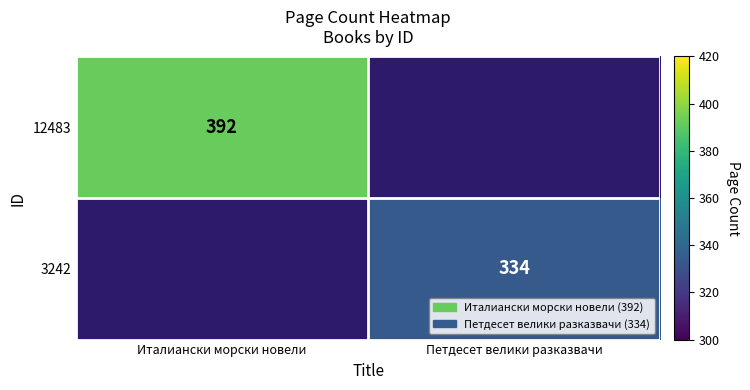

Is it true that 12483 equals 215 at Италиански морски новели?

False